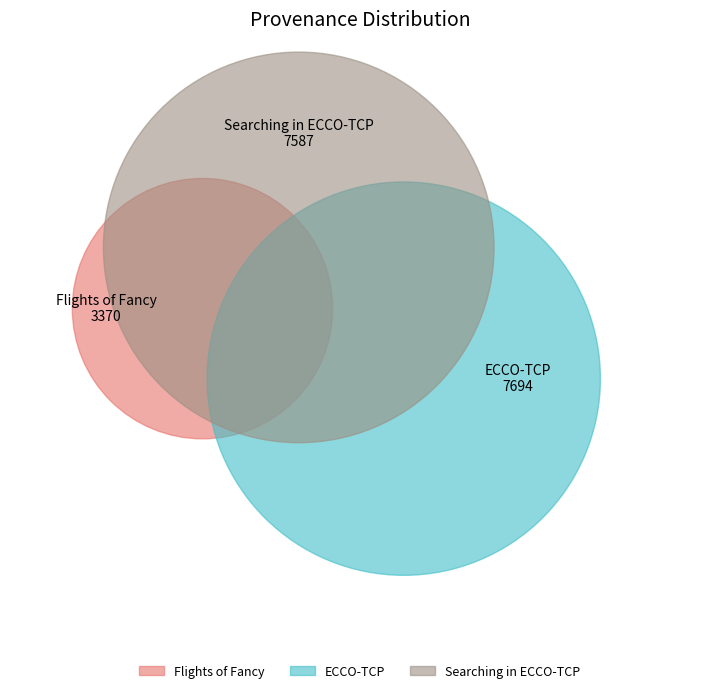

Does any single category account for the majority?

No